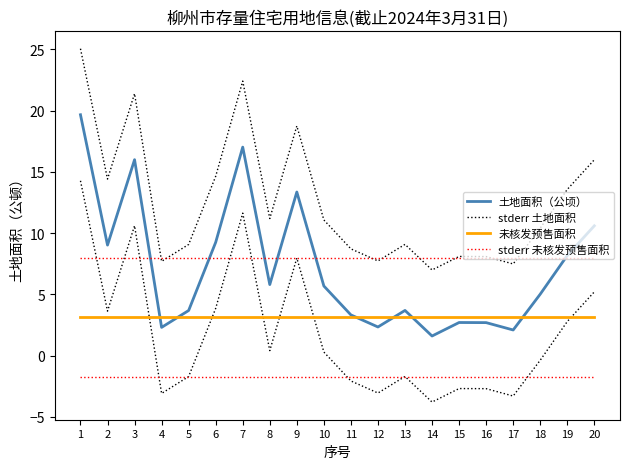

What is the value of the 土地面积（公顷） point at the 5th from the left?

3.7